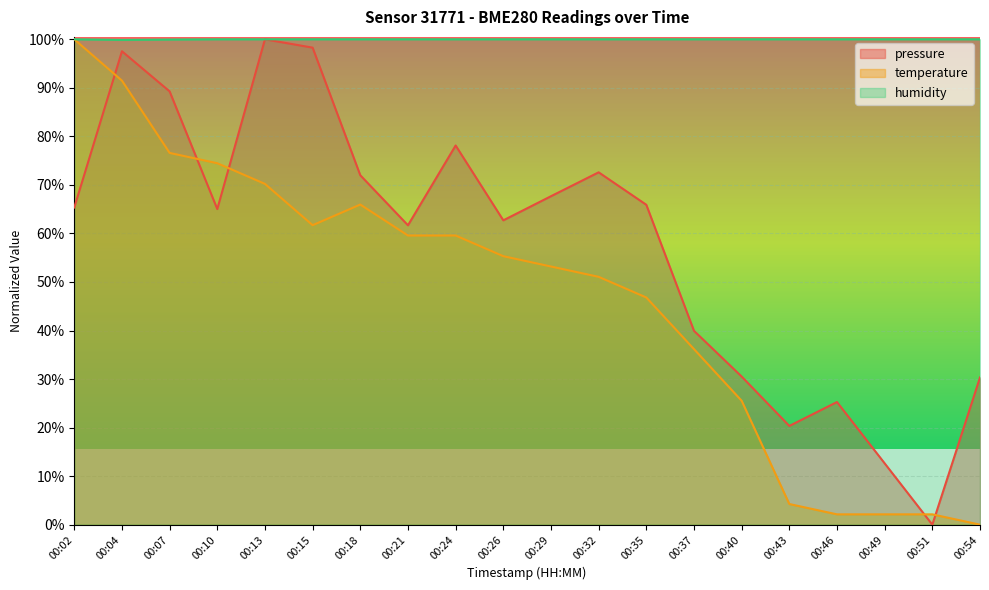

True or false: temperature and humidity cross at least once.

False